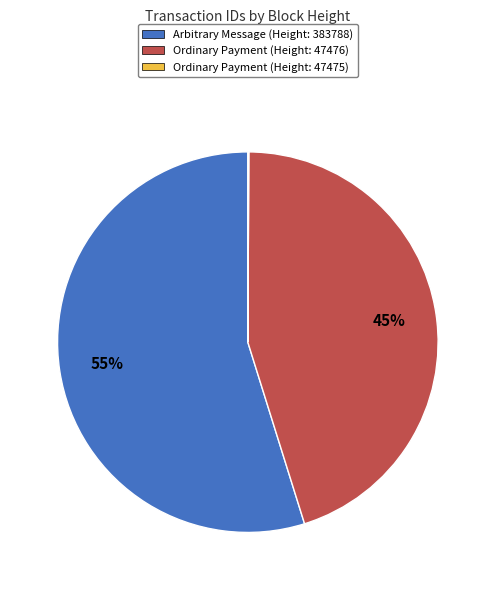

Which category has the biggest portion of the pie?

Arbitrary Message (Height: 383788)